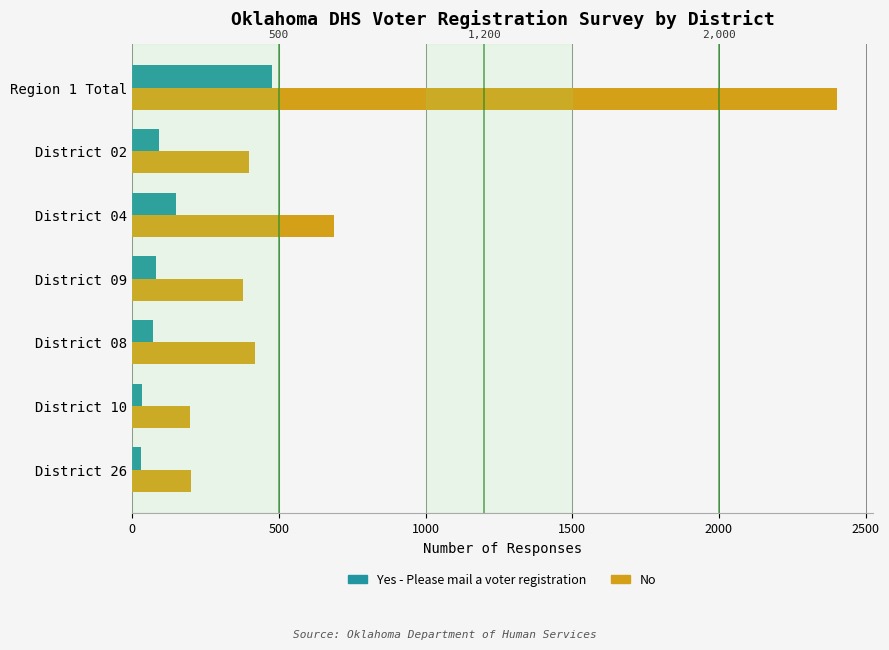

List the series in order of their peak value, highest first.

No, Yes - Please mail a voter registration